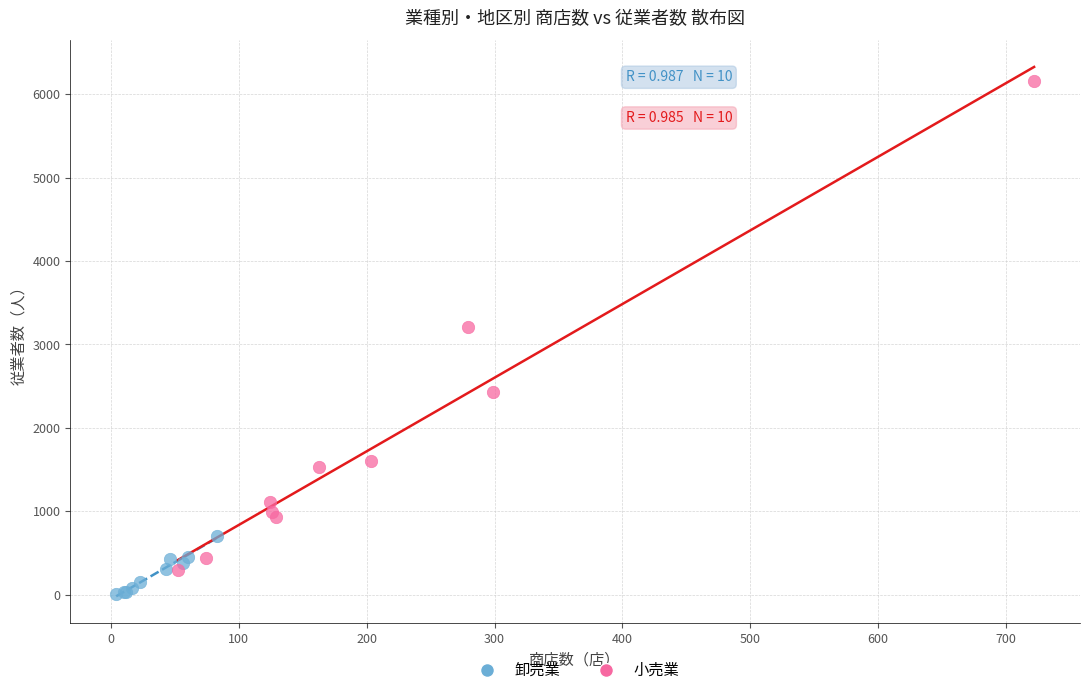

Which series contains the highest Y value?

小売業